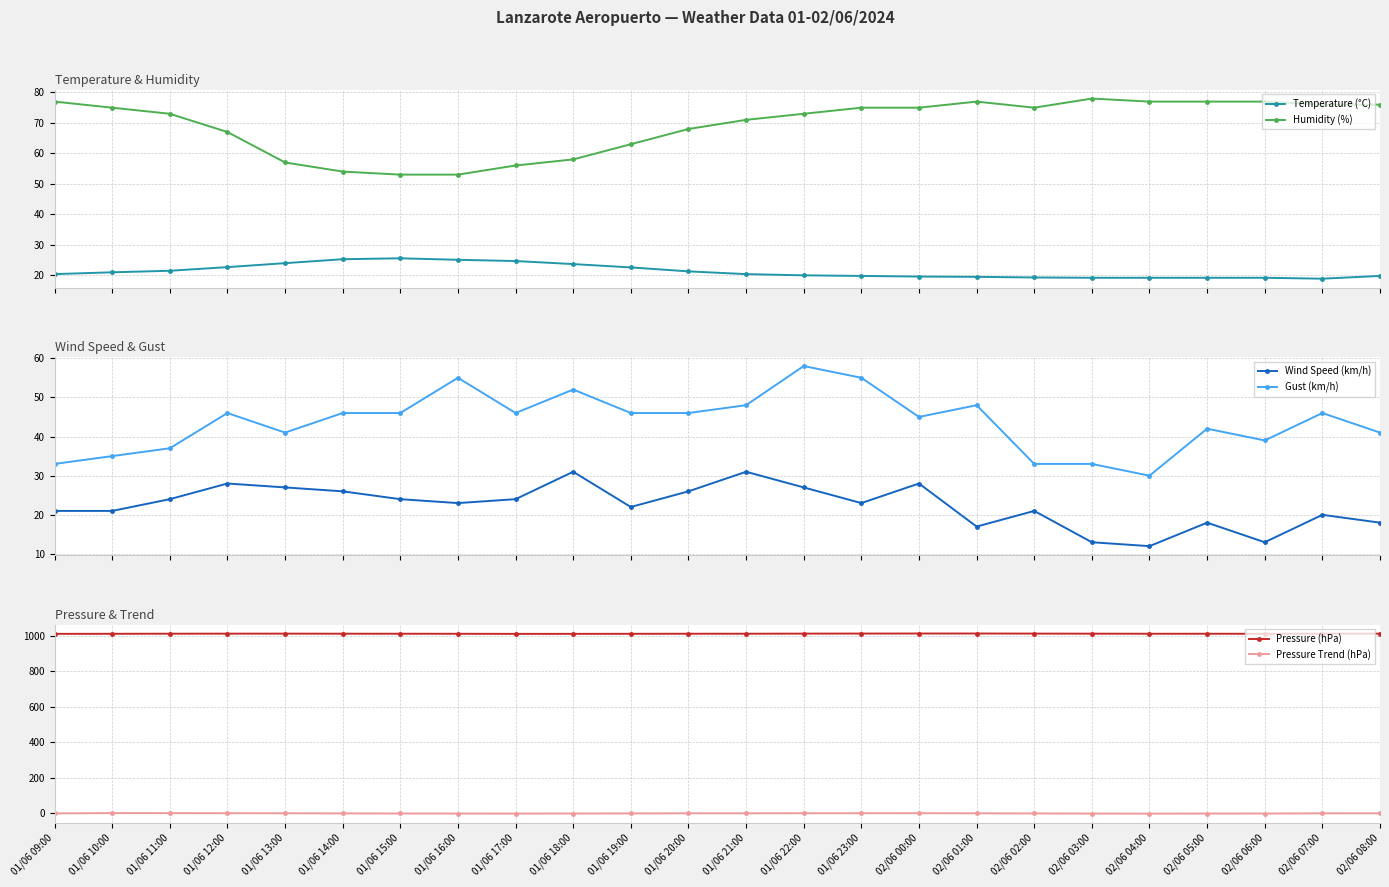

Rank the series at 02/06 00:00 from highest to lowest value.

Pressure (hPa), Humidity (%), Gust (km/h), Wind Speed (km/h), Temperature (°C), Pressure Trend (hPa)